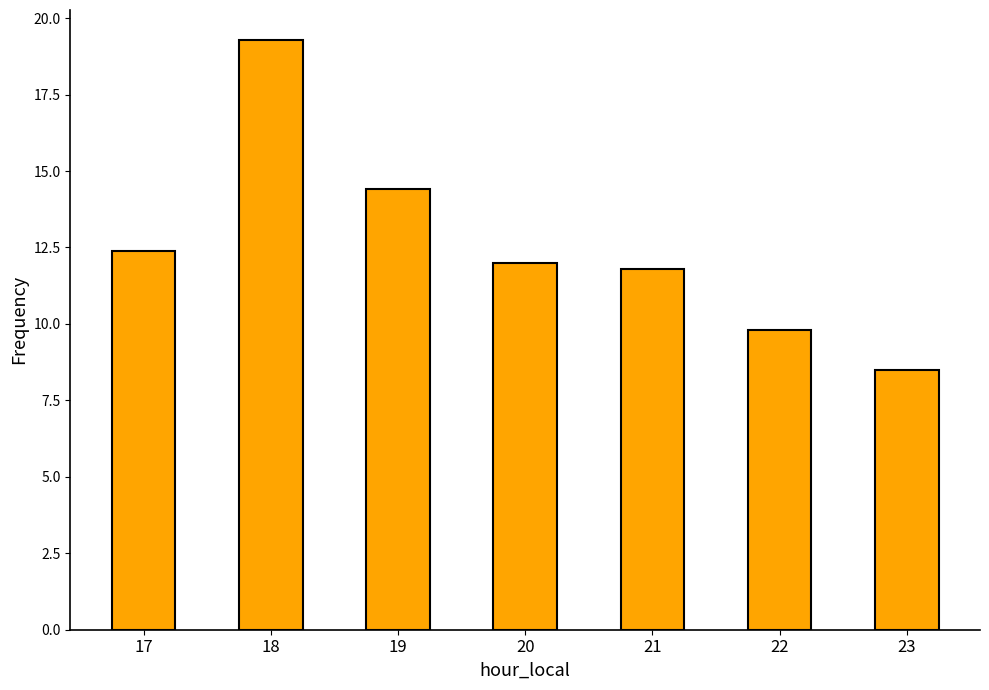

How many data points does each series have?

7